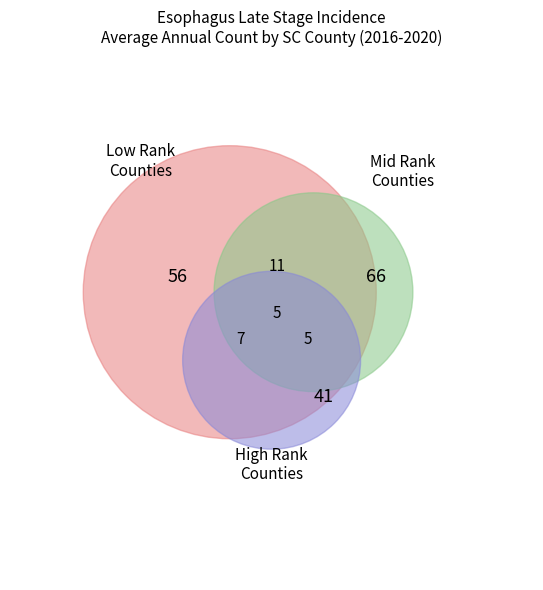

Is it true that Lancaster County is 1% of the pie?

False